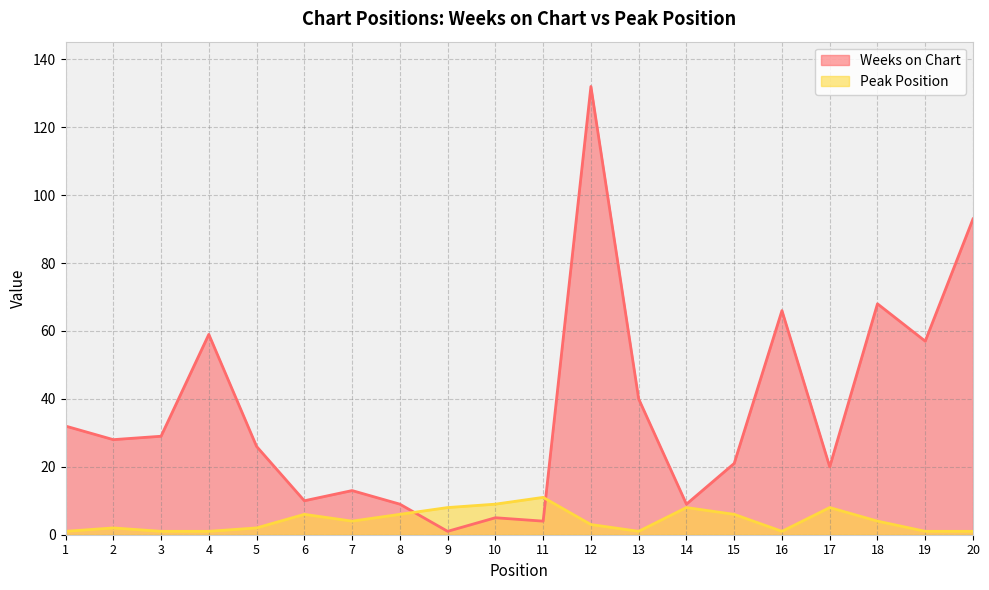

What is the value of the Peak Position point at the 5th from the left?

2